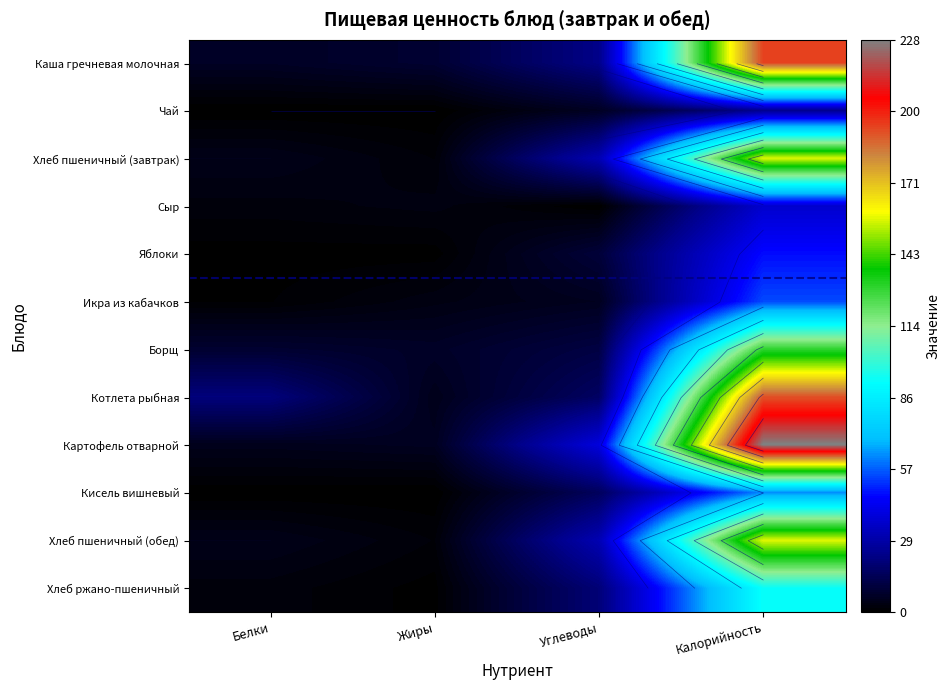

What value does the Картофель отварной series have at Углеводы?

39.4